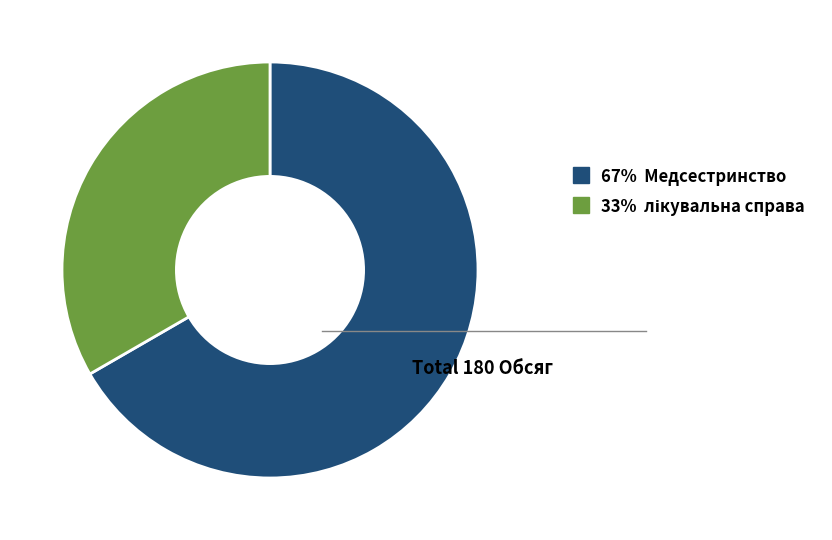

Is there a majority slice in this chart?

Yes